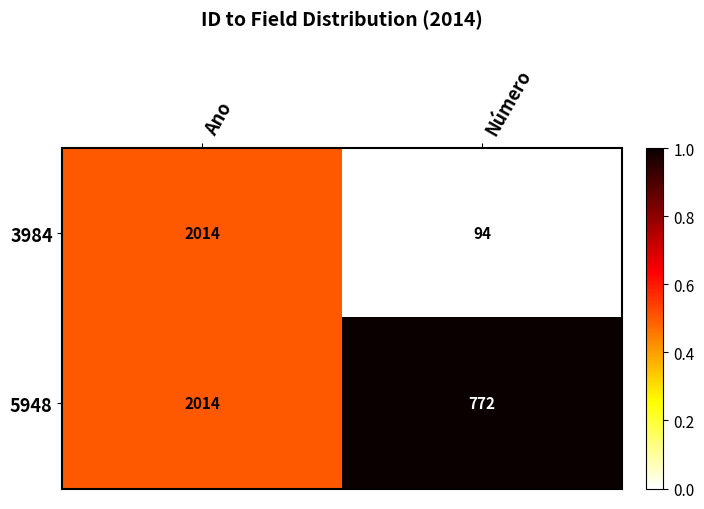

At which category does the chart reach its minimum across all series?

Número